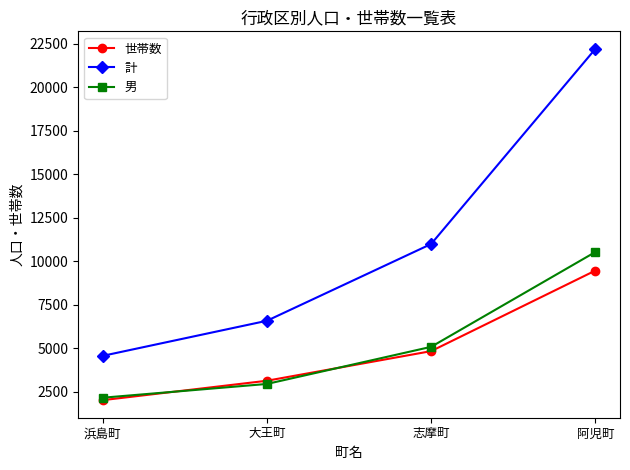

What is the difference between the second highest and minimum values in the 世帯数 series?

2816